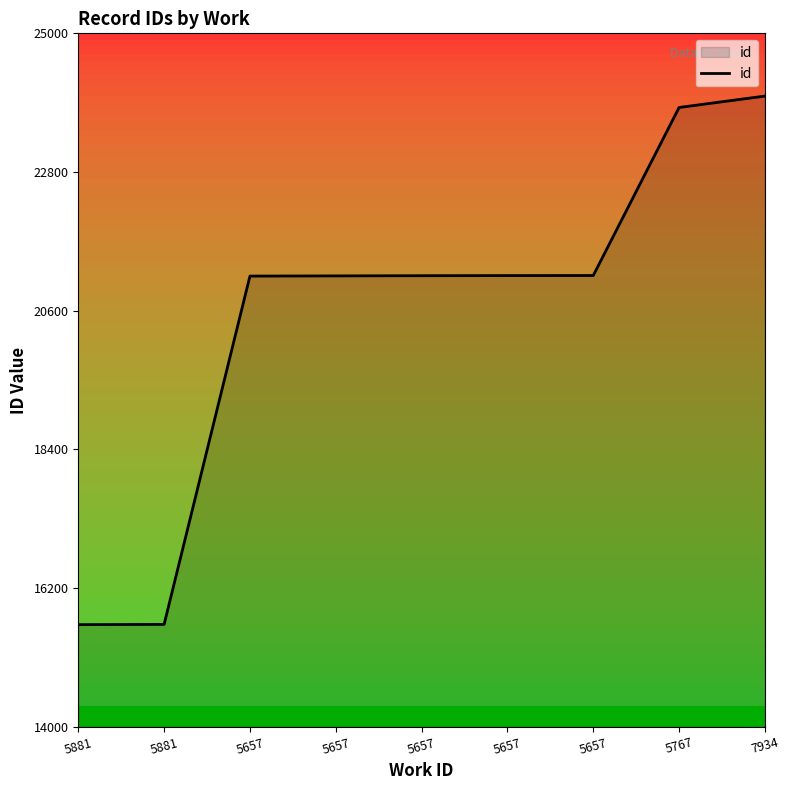

Does the chart display data point markers on the line(s)?

No